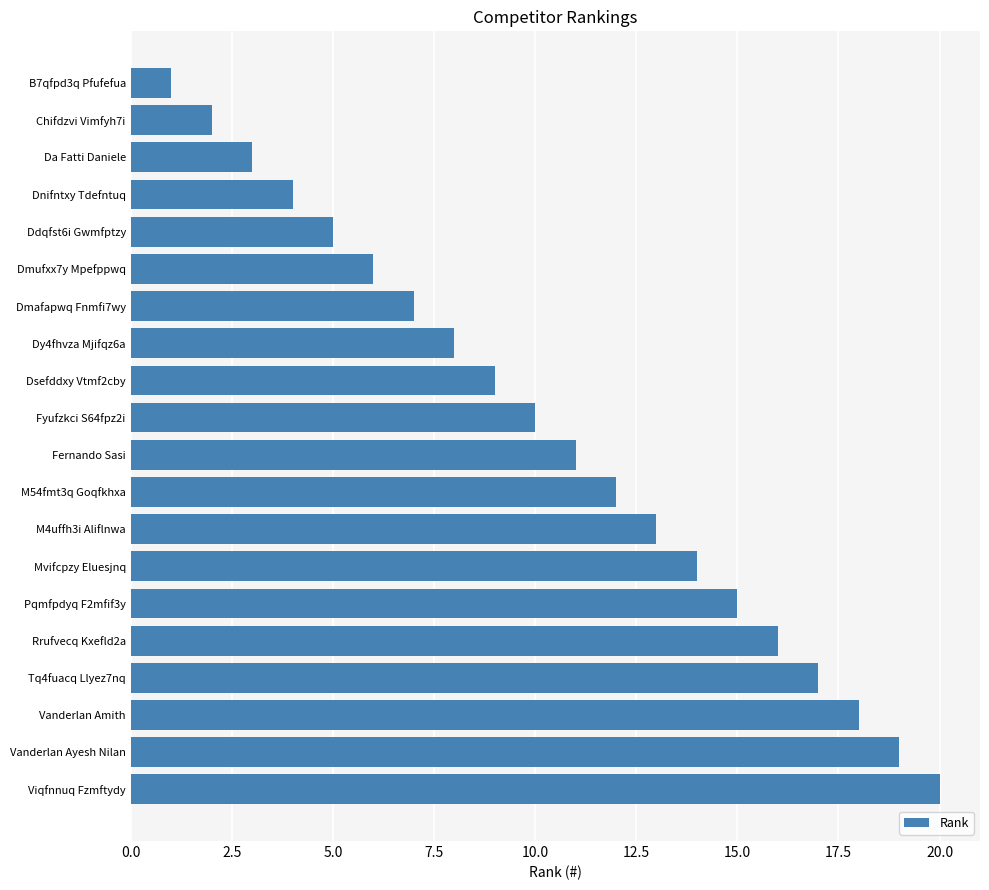

What is the label of the 13th bar from the top?

M4uffh3i Aliflnwa